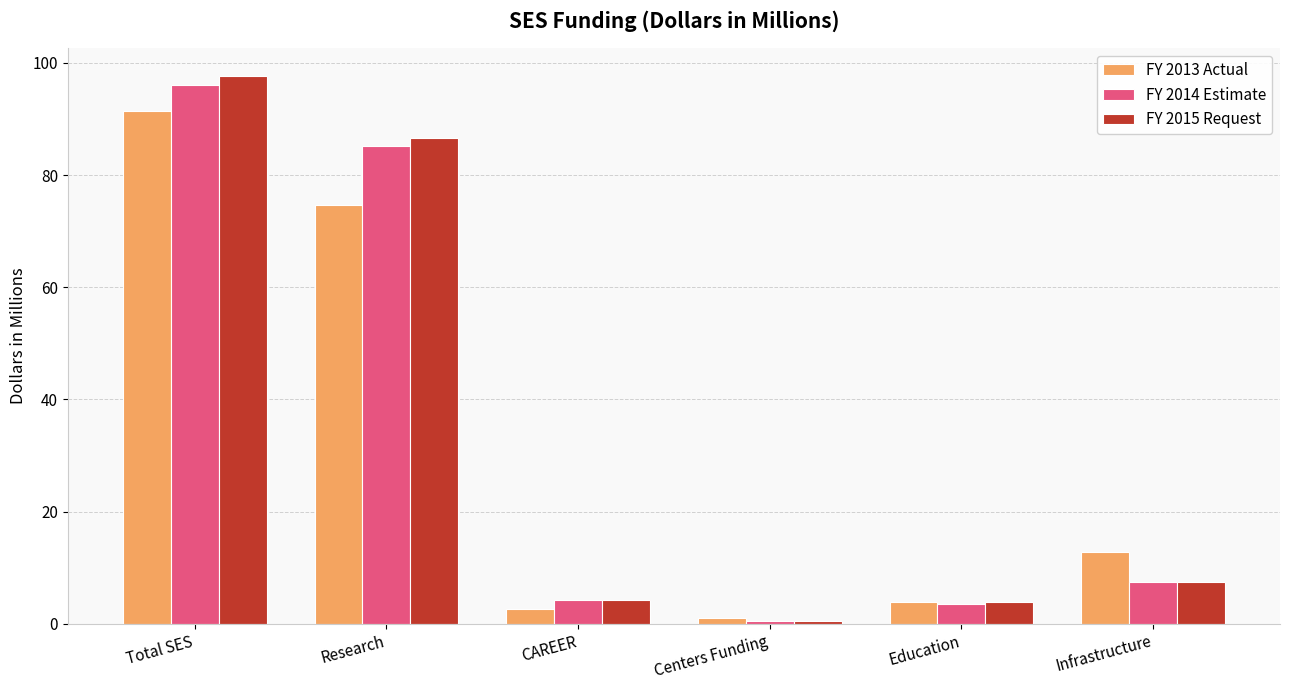

What is the sum of all FY 2015 Request values?

200.1